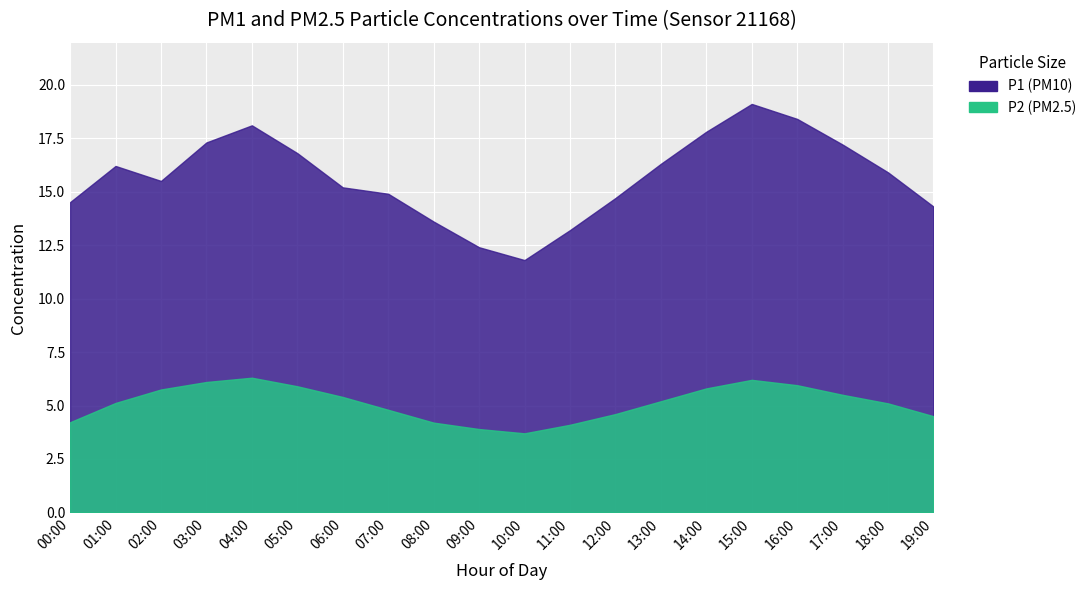

True or false: P2 and P1 intersect in this chart.

False